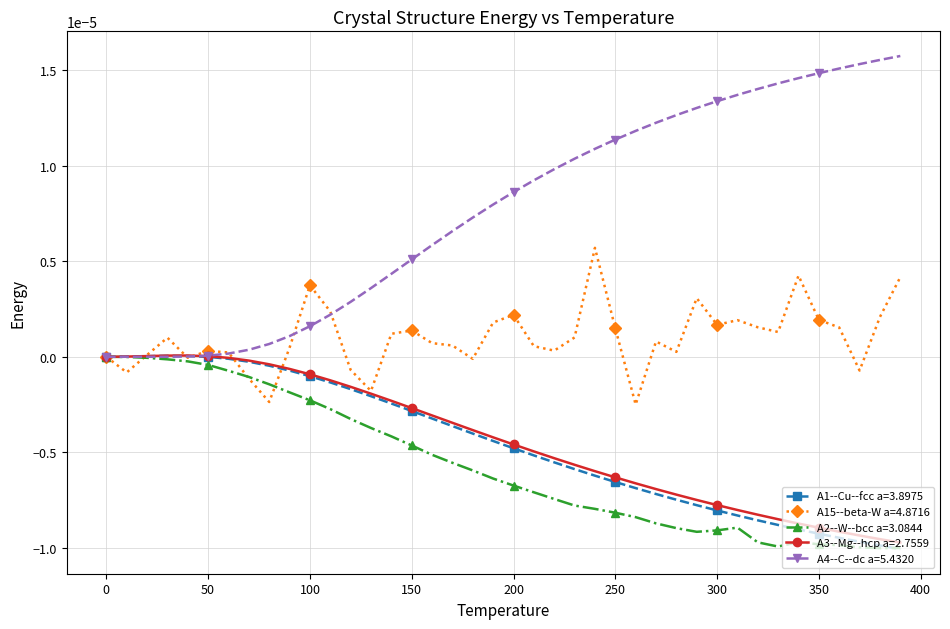

Which series has the largest total across all categories?

A4--C--dc a=5.4320